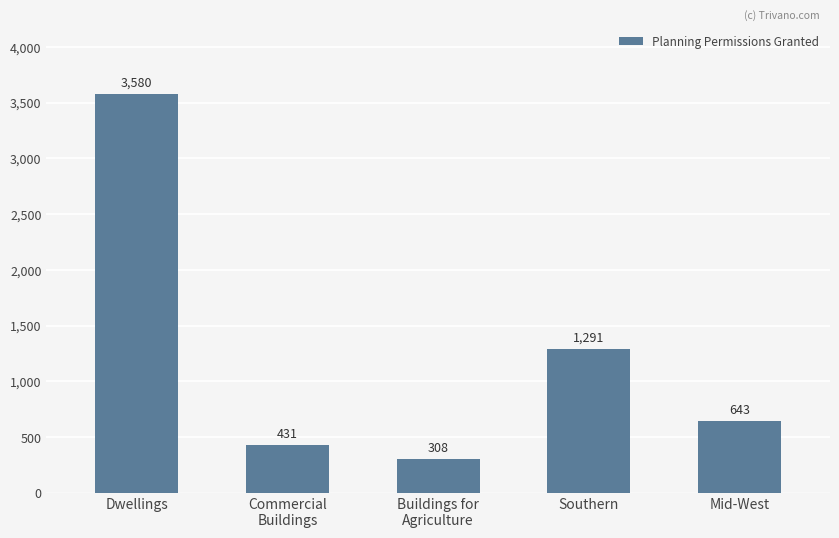

What is the sum of the values at Commercial
Buildings and Southern?

1722